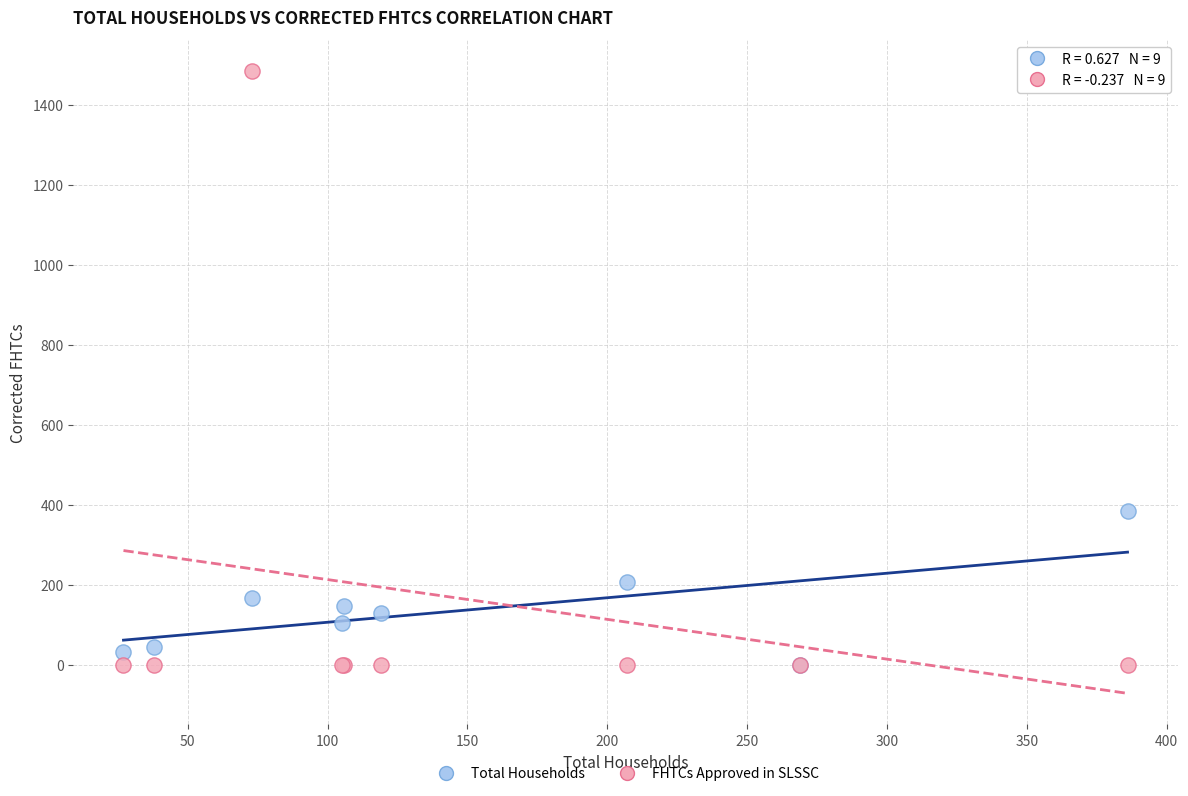

What are all the series names shown in the legend?

Total Households, FHTCs Approved in SLSSC